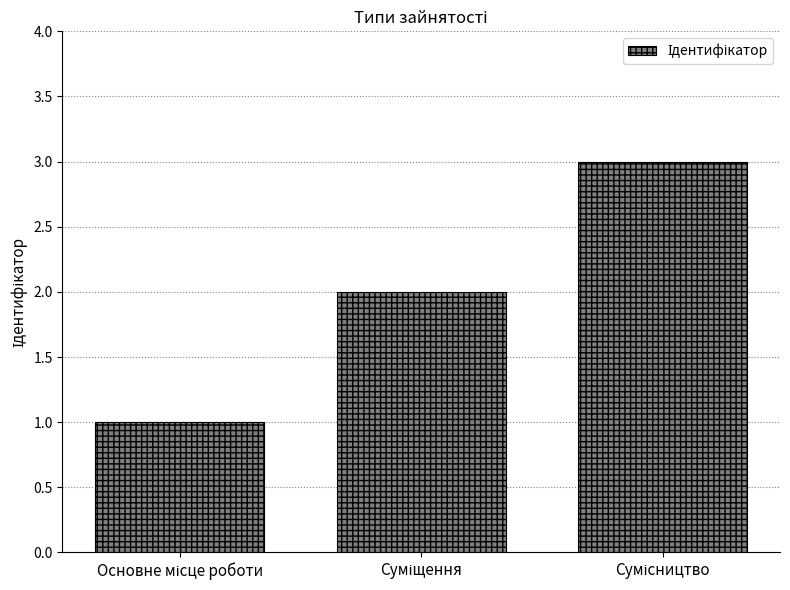

What is the greatest value displayed?

3